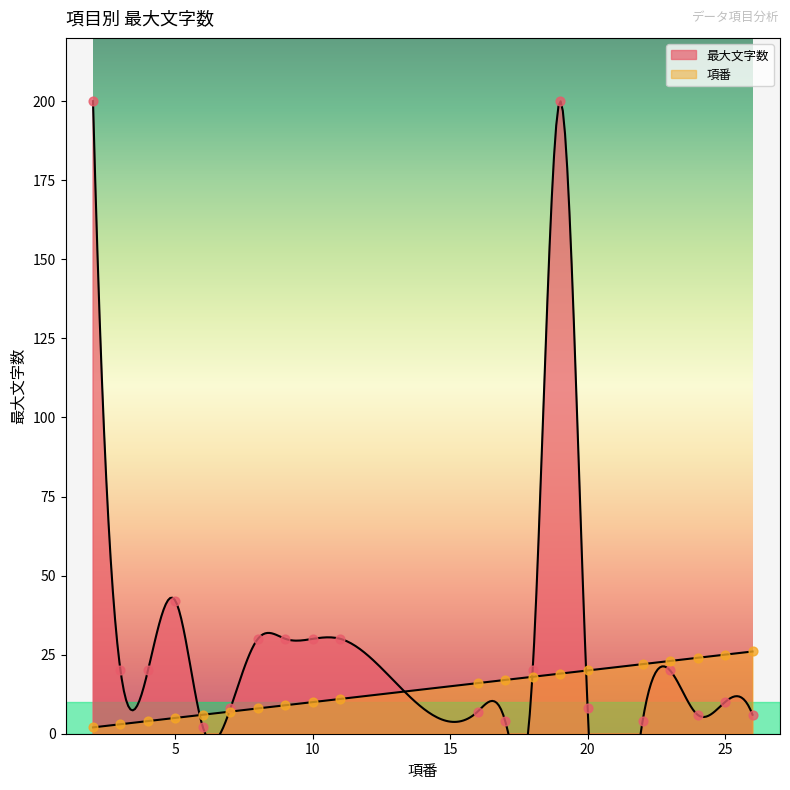

At which category is the sum across all series the highest?

19